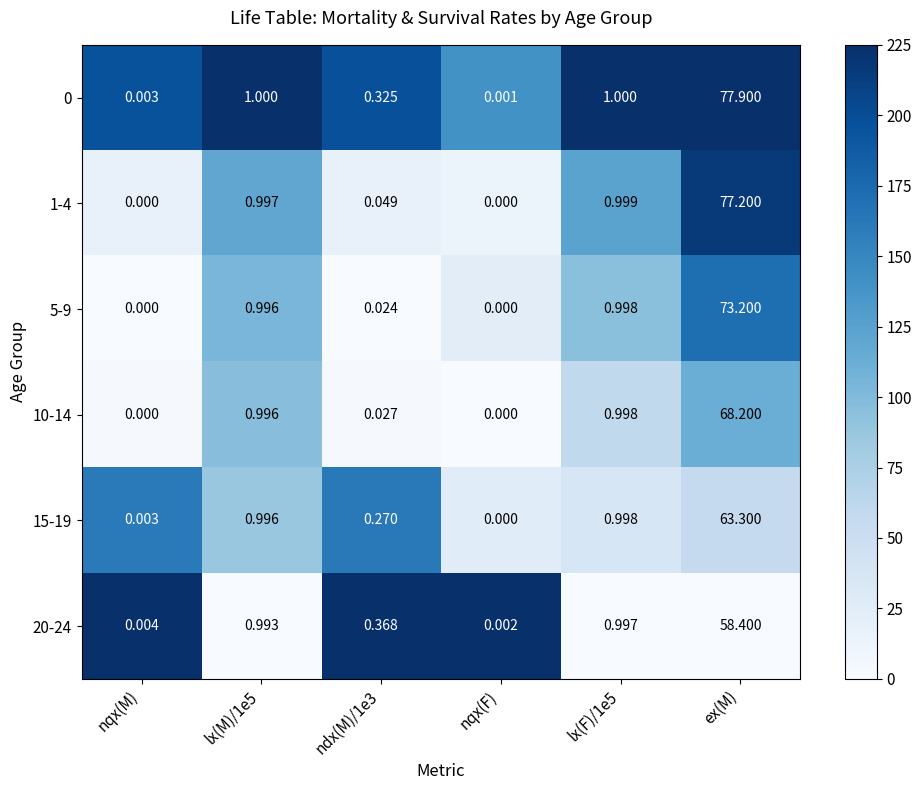

How many data points in 15-19 are above 0?

5